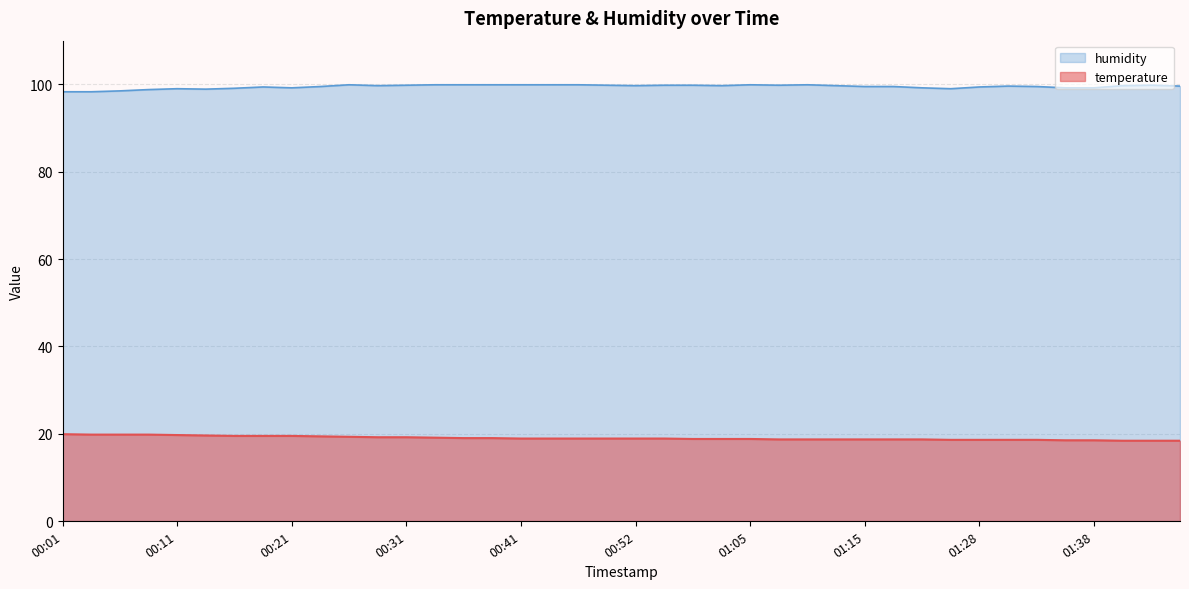

How many values in the humidity series are below 99?

5